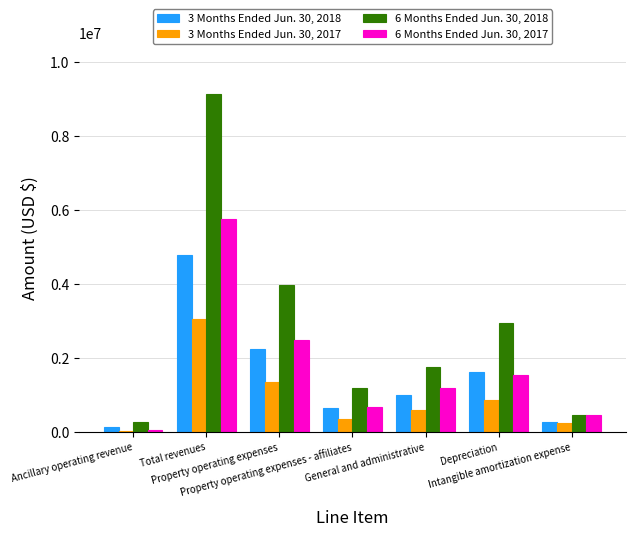

Which series has the largest range (max minus min)?

6 Months Ended Jun. 30, 2018